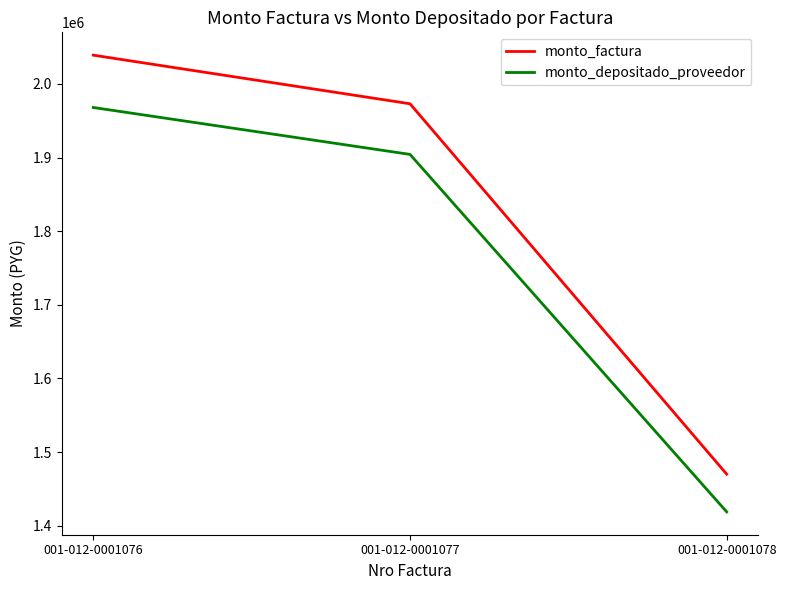

Which series changed the most between 001-012-0001076 and 001-012-0001077?

monto_factura